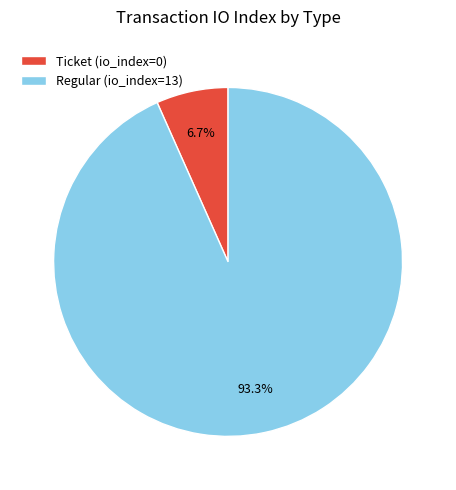

Combined, what portion of the pie is Ticket and Regular?

100.0%